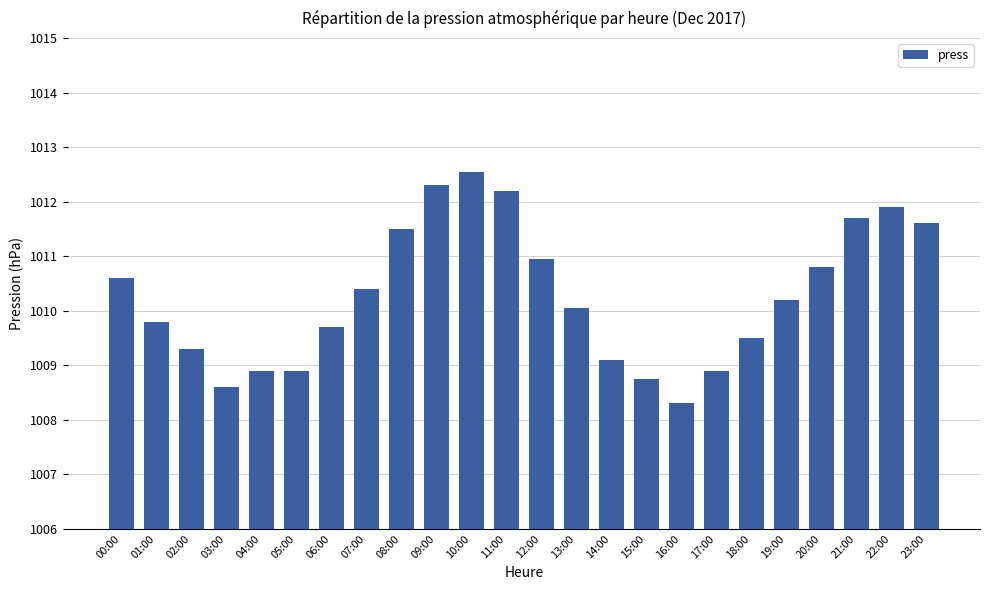

What is the value of the 17th bar from the left?

1008.3